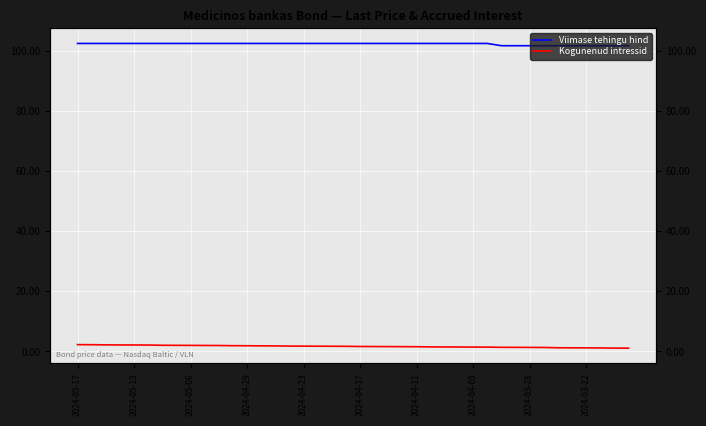

True or false: Viimase tehingu hind has a value of 102.4 at 2024-04-05.

True